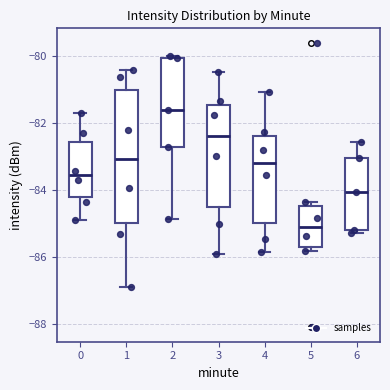

Which box has the lowest median line?

5